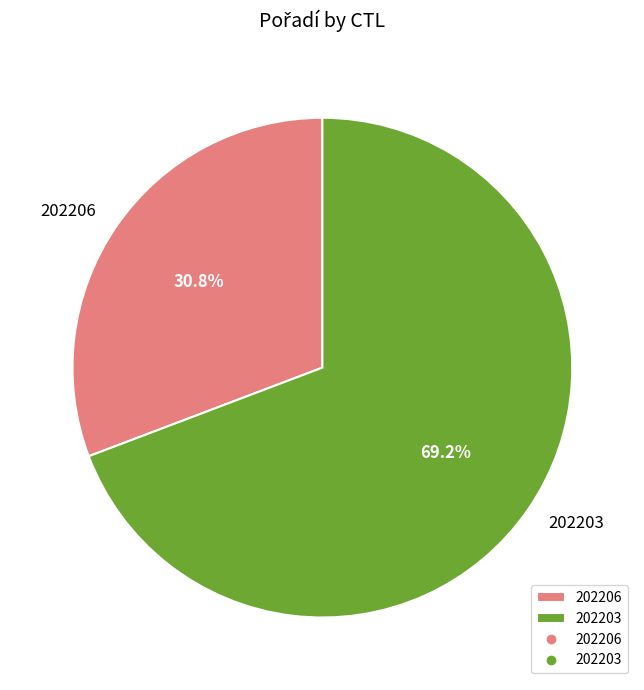

What percentage is NOT represented by 202203?

30.8%